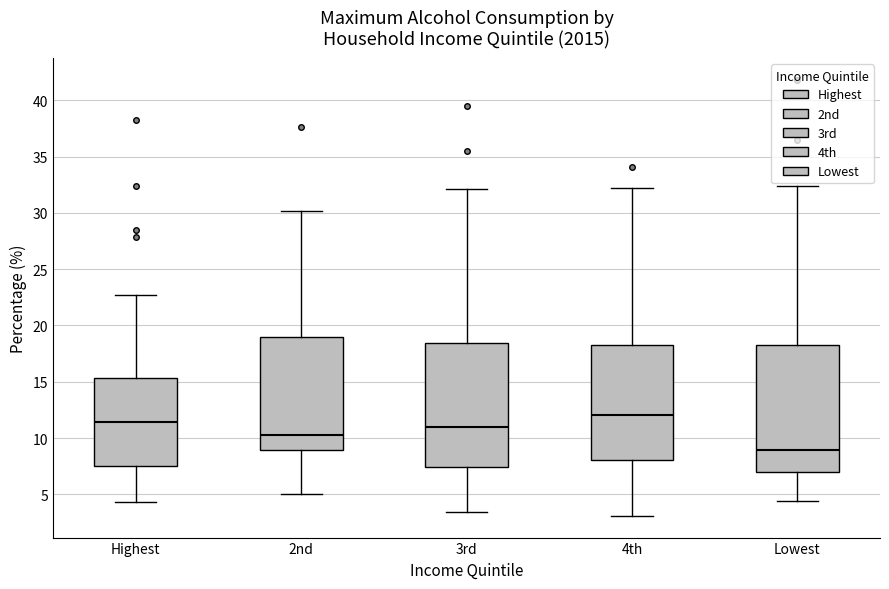

Reading left to right, transcribe this box plot: for each box, give where its median line is, the range the box spans, and where its two whiskers end, as read against the y-axis. The values are not printed on the chart, so give them approximately, as read against the axis.

Highest: median 11.5, box 7.5 to 15.5, whiskers 4.5 to 22.5
2nd: median 10.5, box 9.0 to 19.0, whiskers 5.0 to 30.0
3rd: median 11.0, box 7.5 to 18.5, whiskers 3.5 to 32.0
4th: median 12.0, box 8.0 to 18.0, whiskers 3.0 to 32.5
Lowest: median 9.0, box 7.0 to 18.0, whiskers 4.5 to 32.5